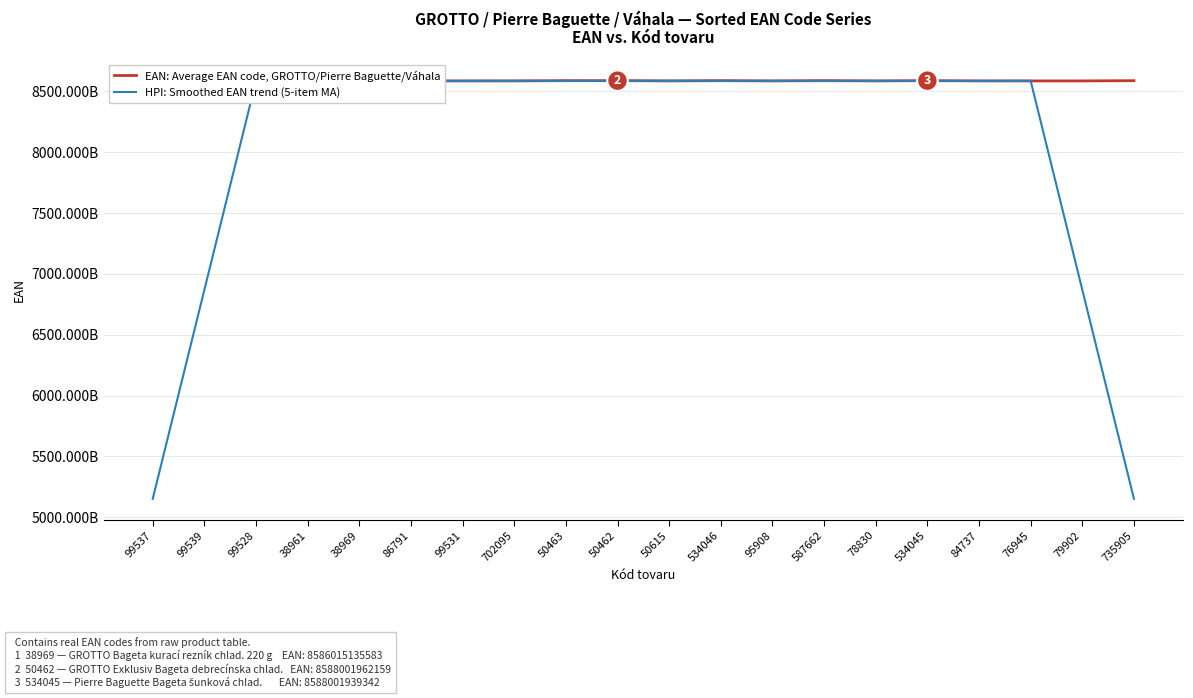

What are all the series names shown in the legend?

EAN: Average EAN code, GROTTO/Pierre Baguette/Váhala, HPI: Smoothed EAN trend (5-item MA)